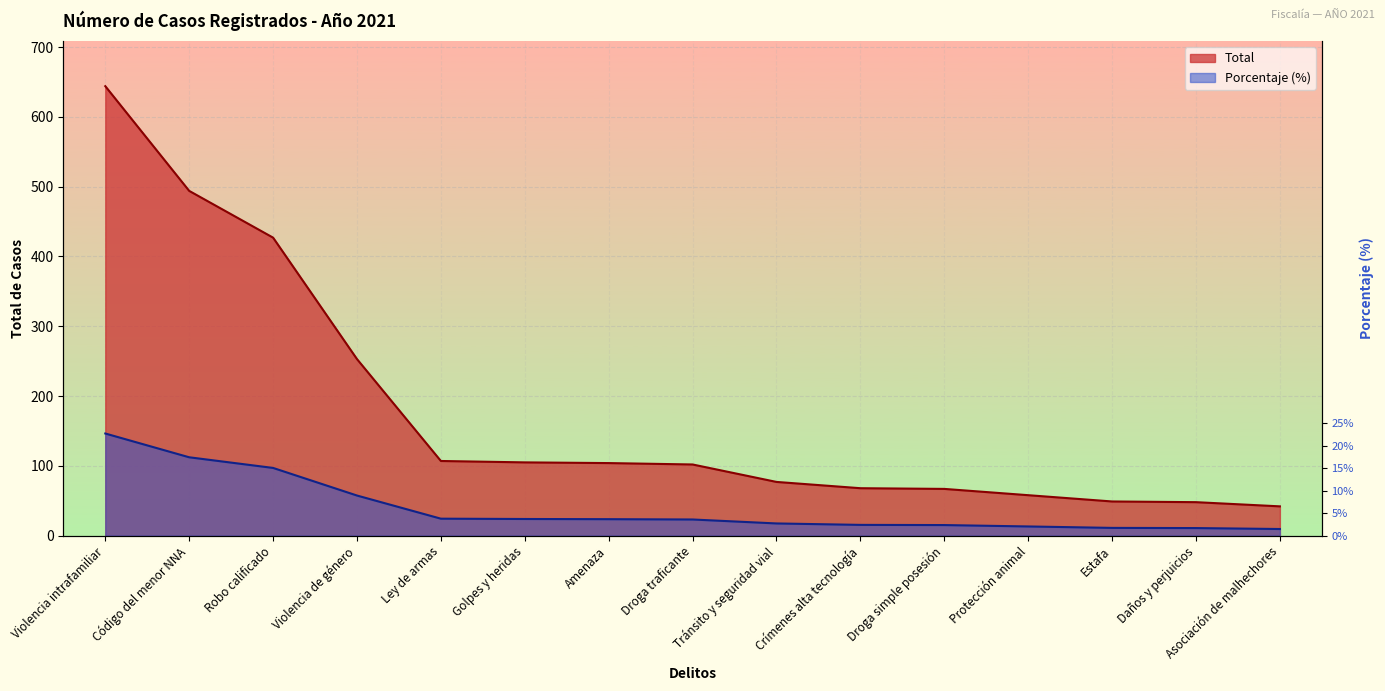

Which series has the largest total across all categories?

Total